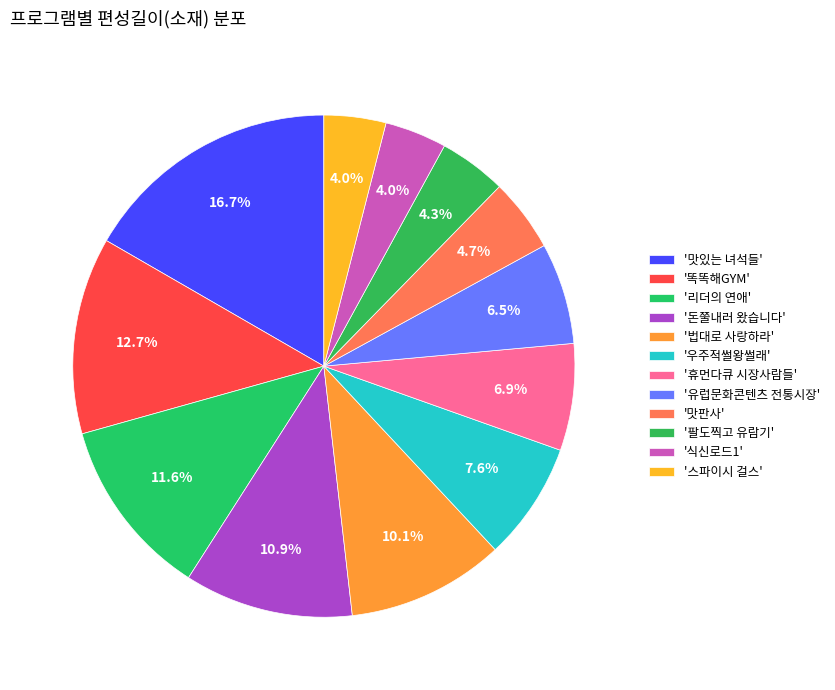

How many slices are in this pie chart?

12